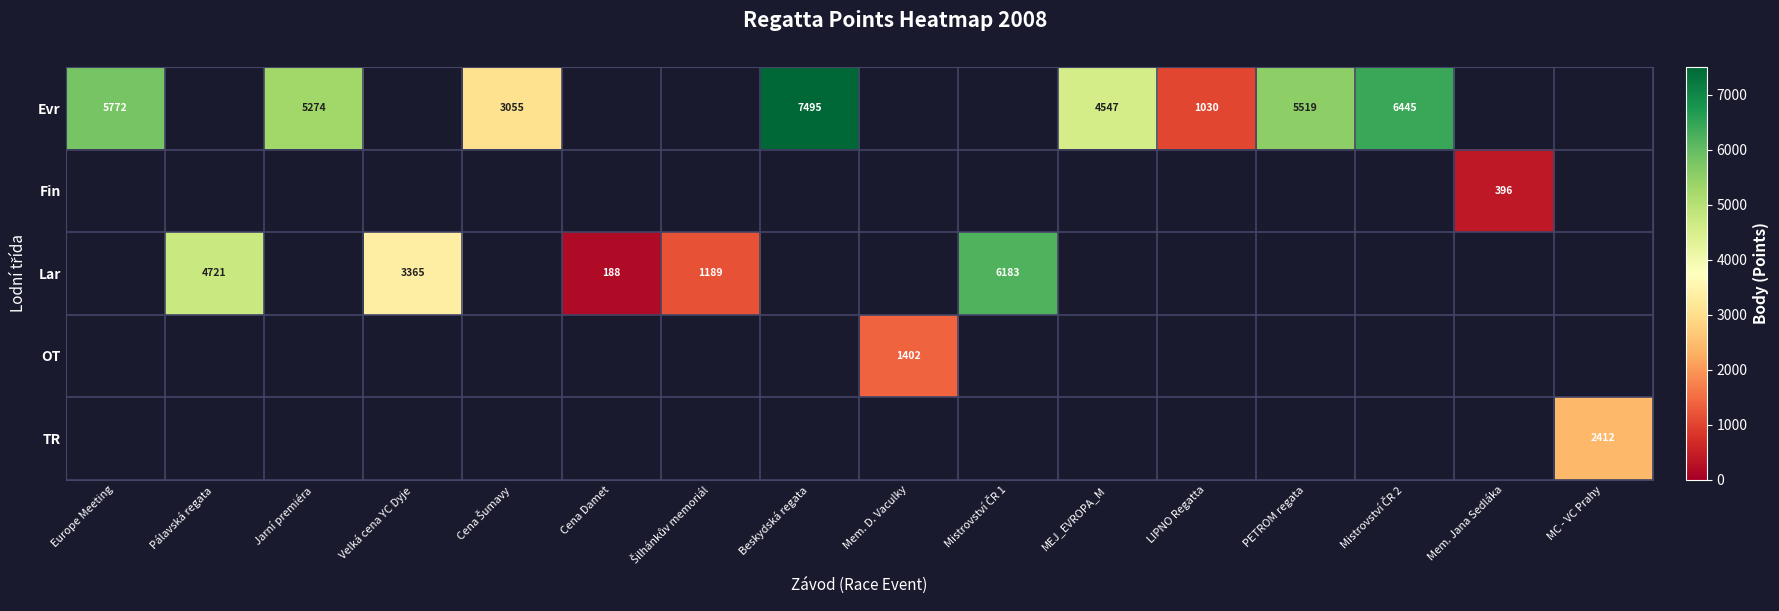

True or false: Lar has a value of 6265 at Pálavská regata.

False